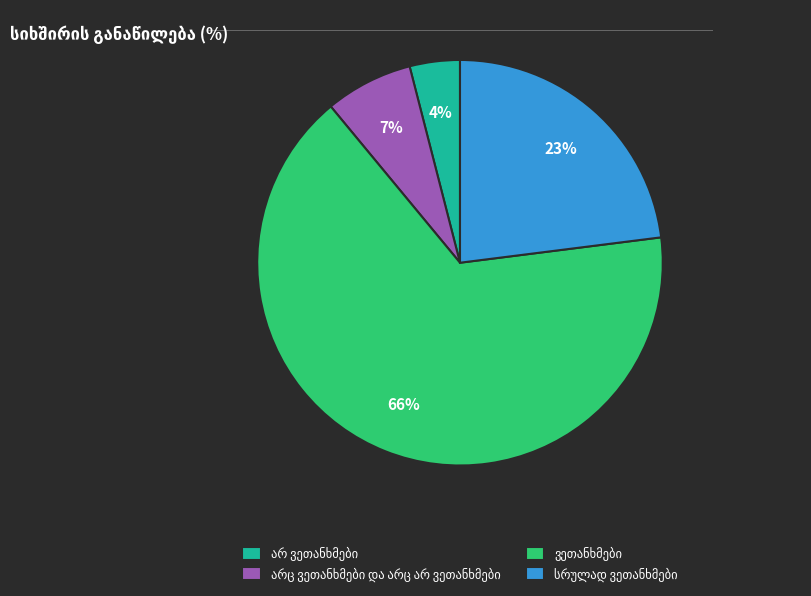

To the nearest percent, what is the average slice percentage?

25%